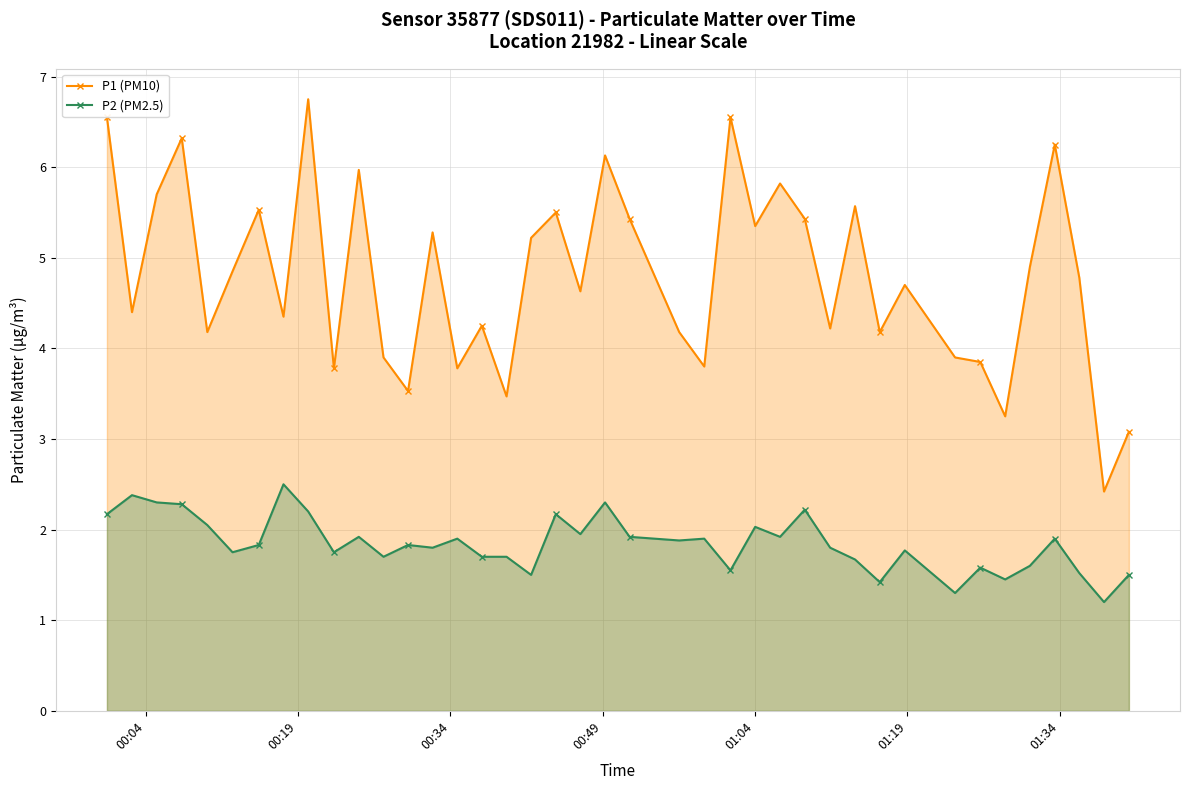

True or false: P2 (PM2.5) and P1 (PM10) intersect in this chart.

False